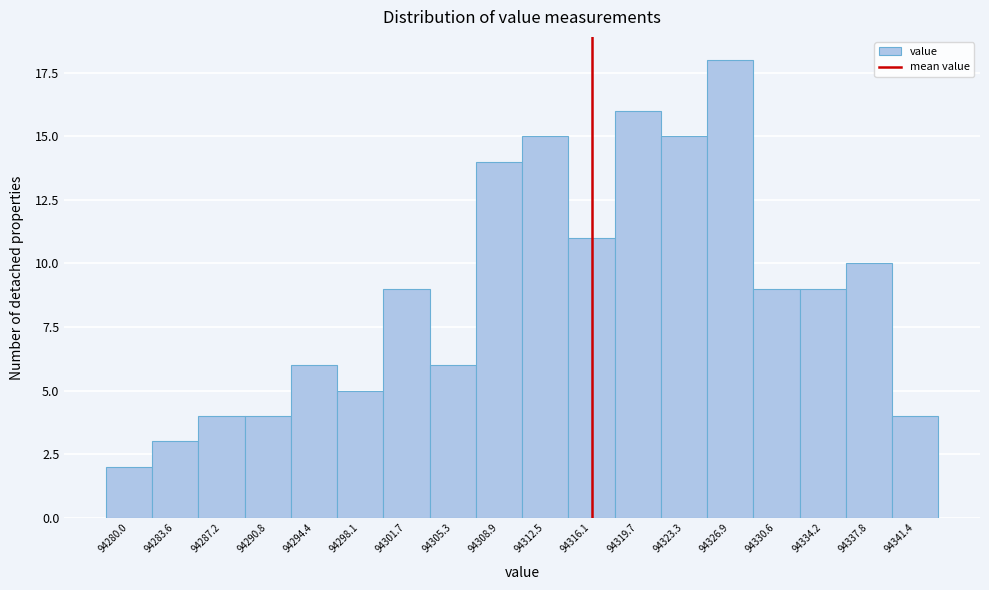

Reading left to right, list all the values displayed in this chart.

94280.0=2	94283.6=3	94287.2=4	94290.8=4	94294.4=6	94298.1=5	94301.7=9	94305.3=6	94308.9=14	94312.5=15	94316.1=11	94319.7=16	94323.3=15	94326.9=18	94330.6=9	94334.2=9	94337.8=10	94341.4=4